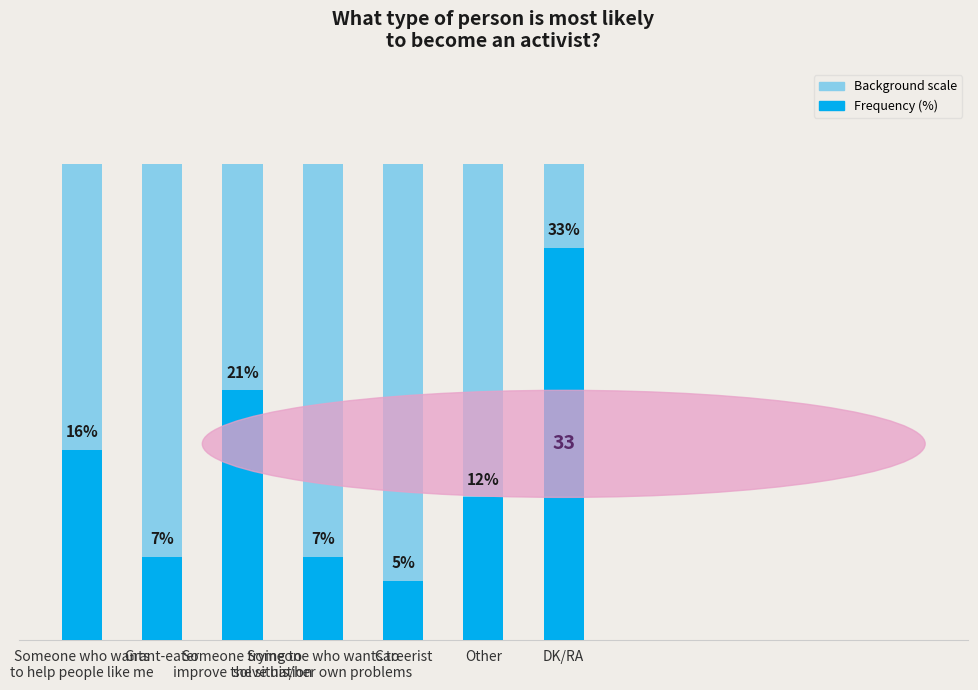

What value does the data have at Careerist, to the nearest 5?

5